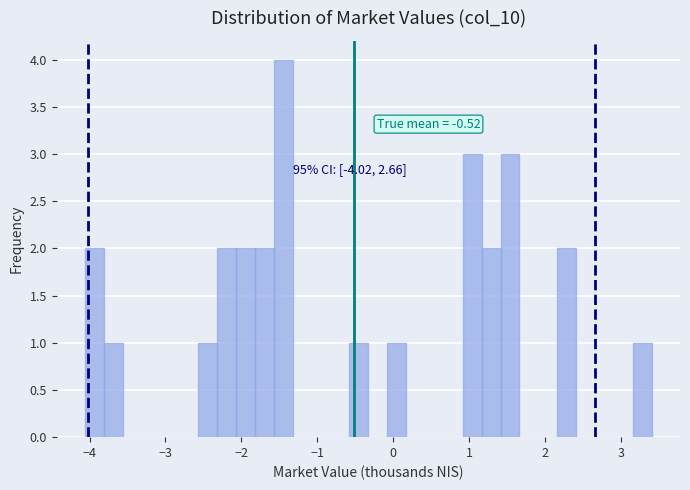

Read against the x-axis, roughly where is the centre of the tallest bar?

-1.4